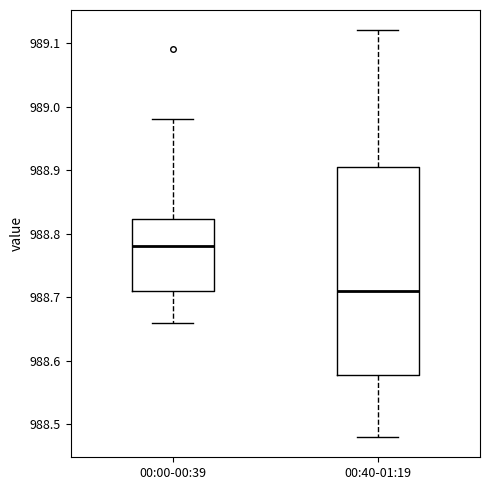

Which box has the highest median line?

00:00-00:39